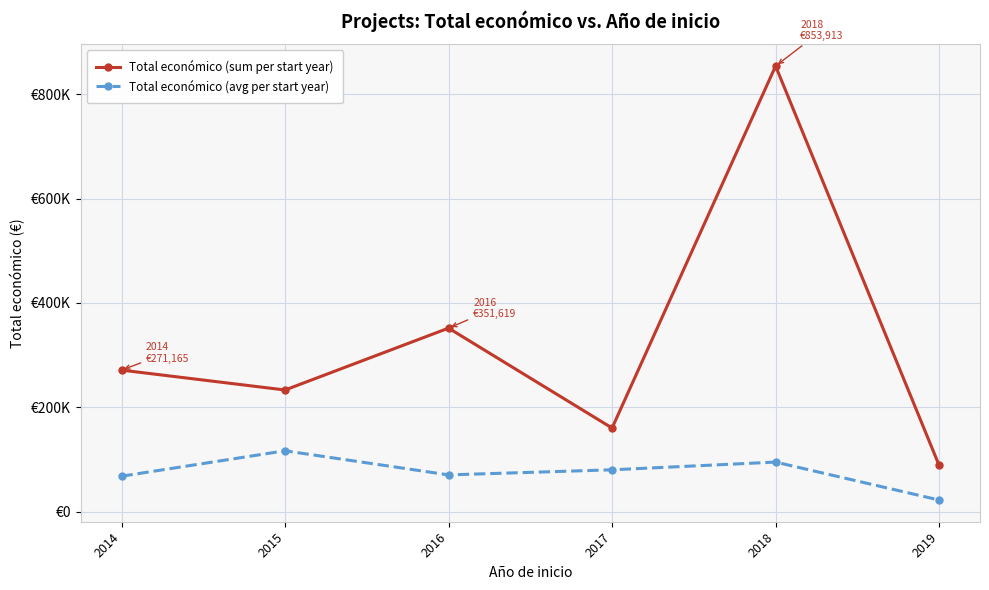

True or false: Total económico (avg per start year) and Total económico (sum per start year) cross at least once.

False